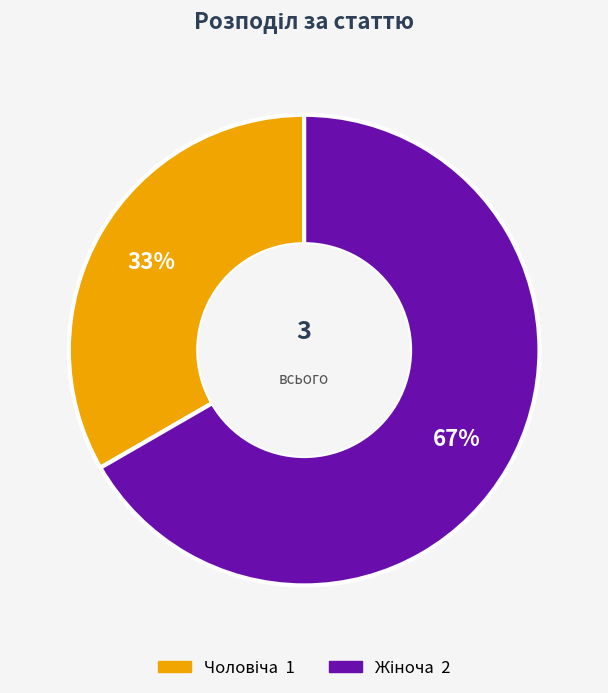

To the nearest percent, what is the average slice percentage?

50%